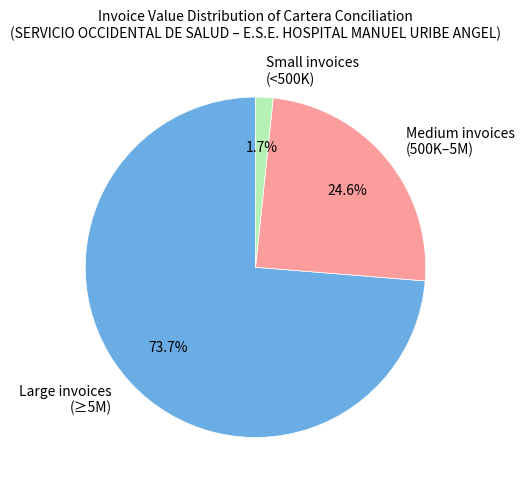

How many slices are in this pie chart?

3